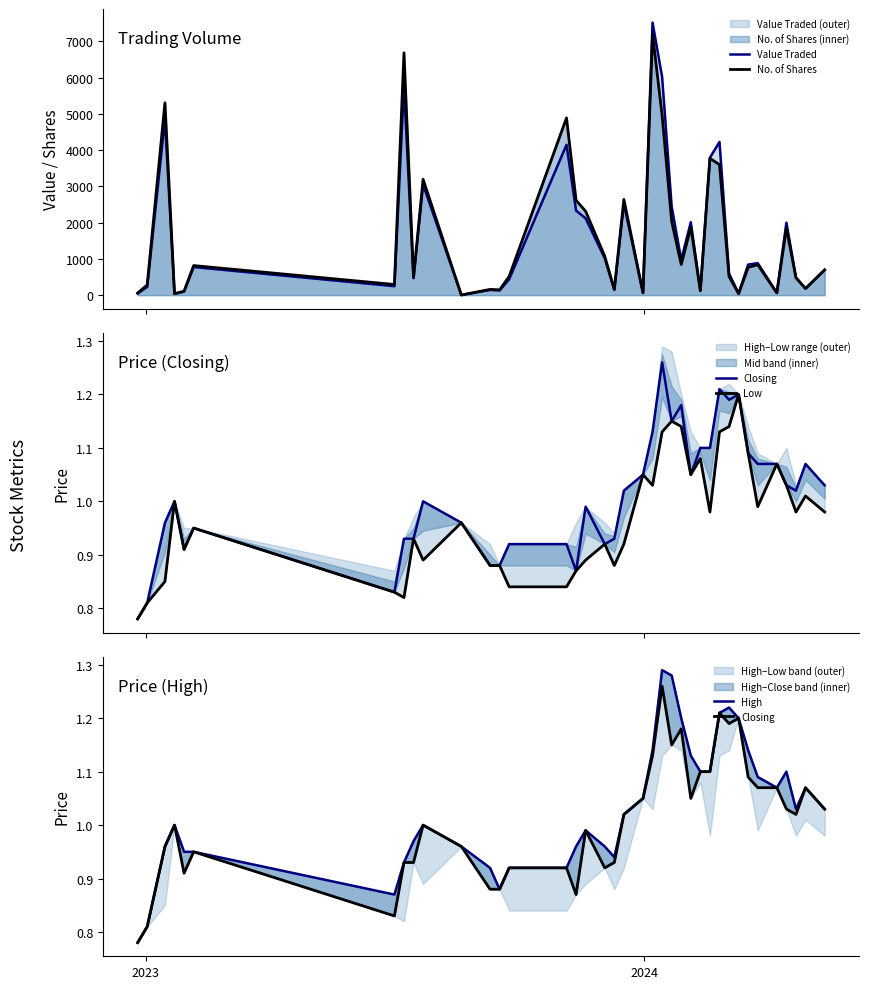

How many lines are shown in the chart?

5